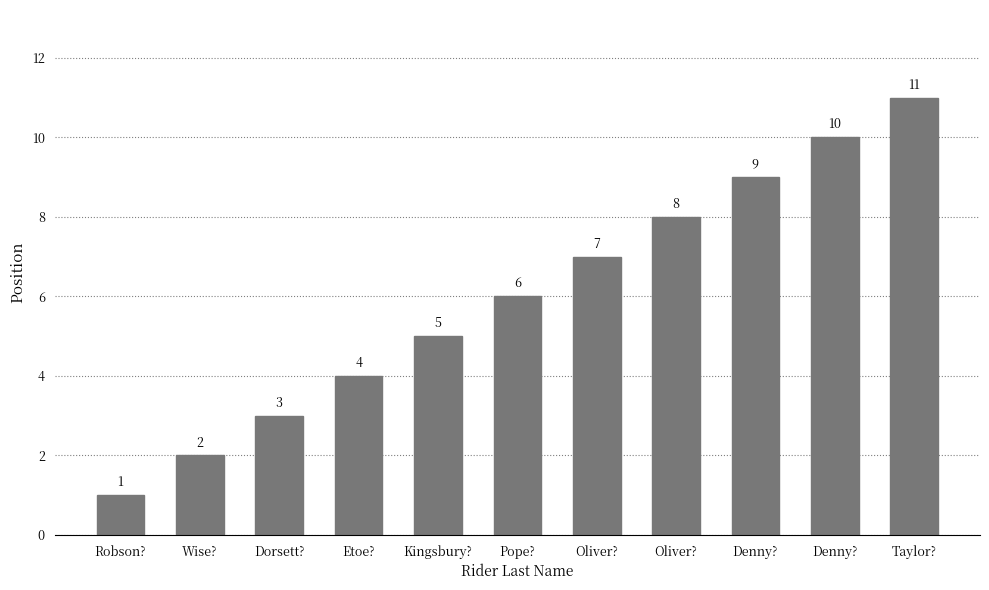

How many series are shown in this chart?

1